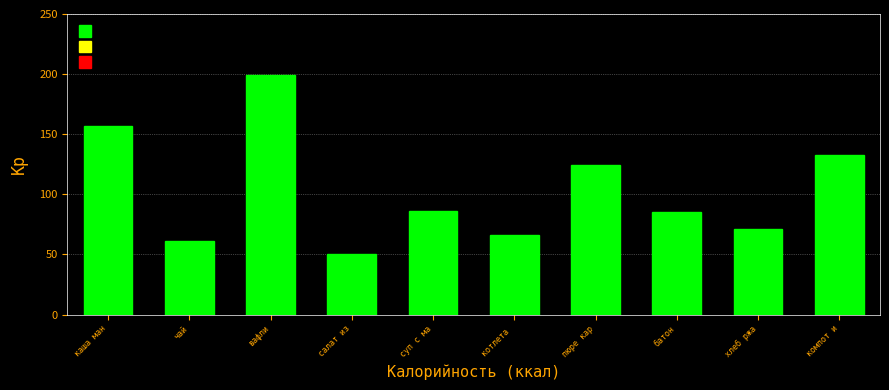

Reading left to right, list all the values displayed in this chart.

157.0	61.3	199.0	50.0	86.0	66.0	124.0	85.0	71.0	133.0